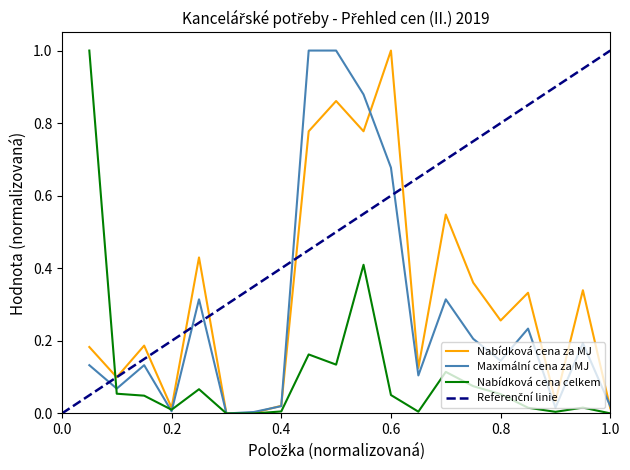

Where is Maximální cena za MJ nearest to the value 0?

6